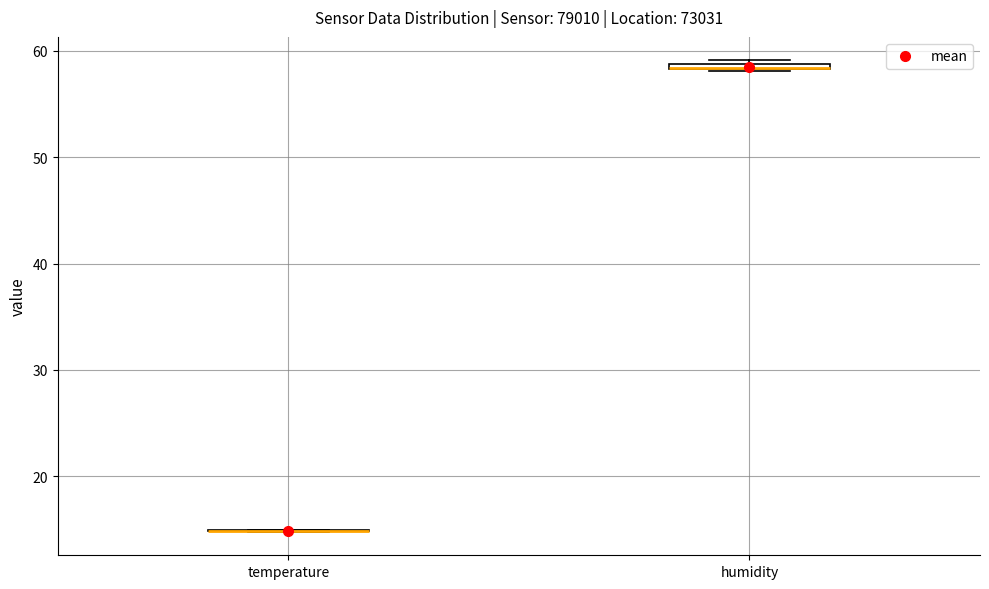

Where is the lower edge of the box for humidity on the y-axis? The values are not printed on the chart, so give them approximately, as read against the axis.

58